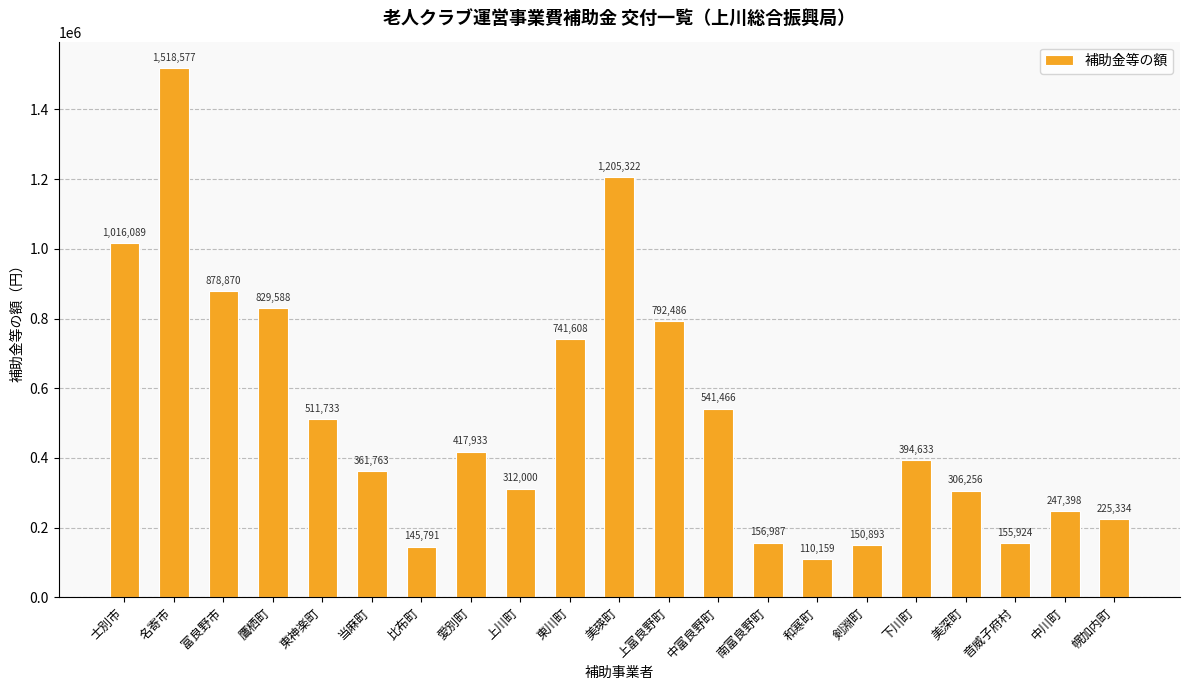

What is the maximum value shown in the chart?

1518577